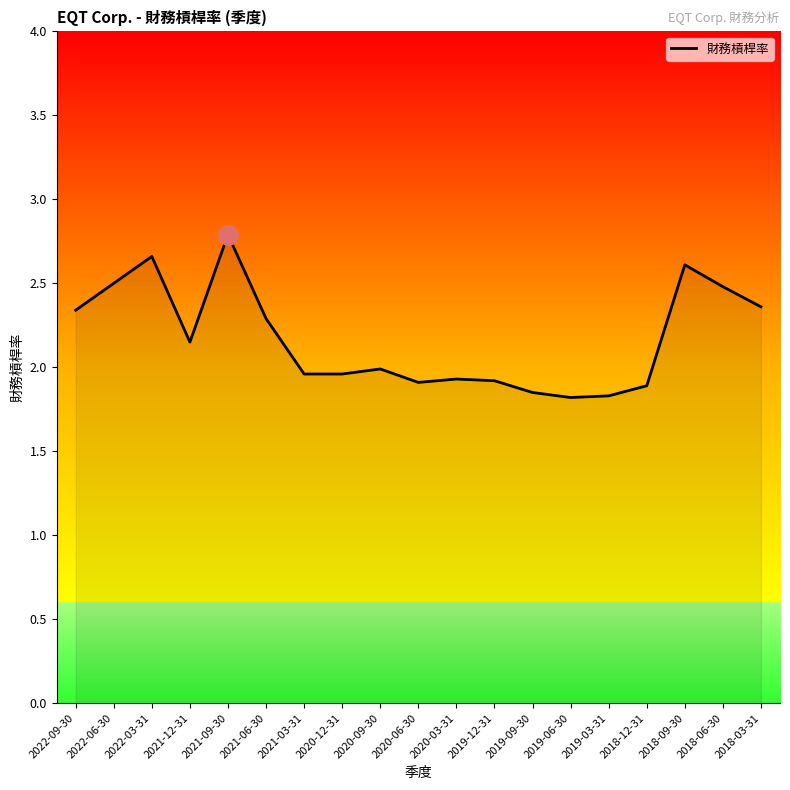

What is the sum of the values at 2019-06-30 and 2021-12-31?

4.0